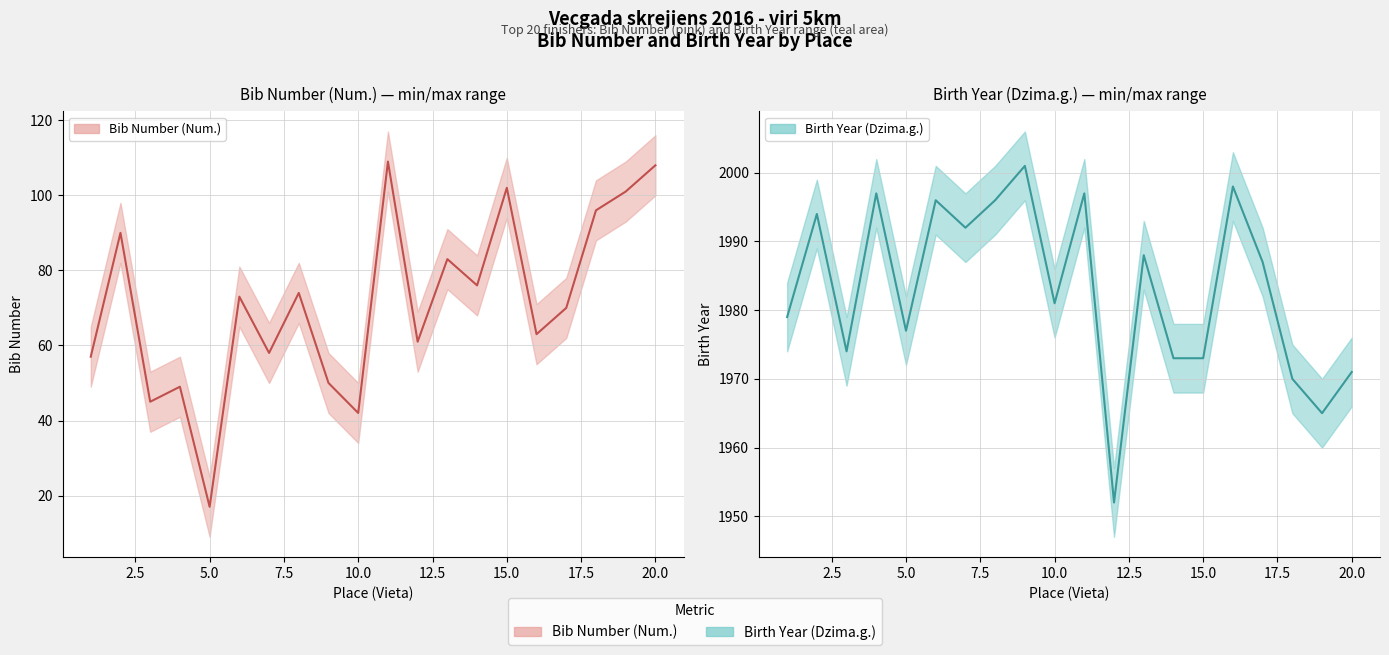

How many lines are shown in the chart?

2